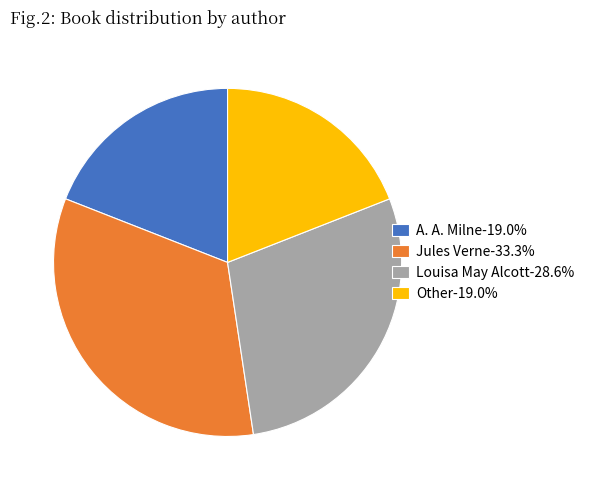

What is the largest slice in the pie chart?

Jules Verne